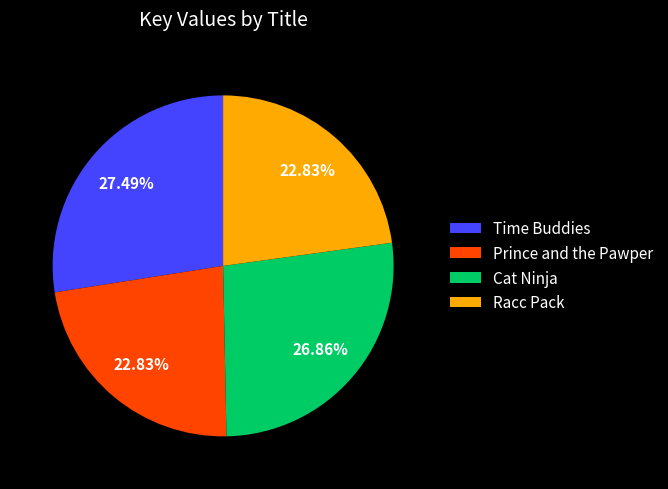

How many segments does this pie chart have?

4